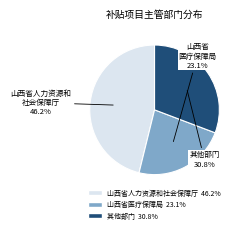

Does any single category account for the majority?

No